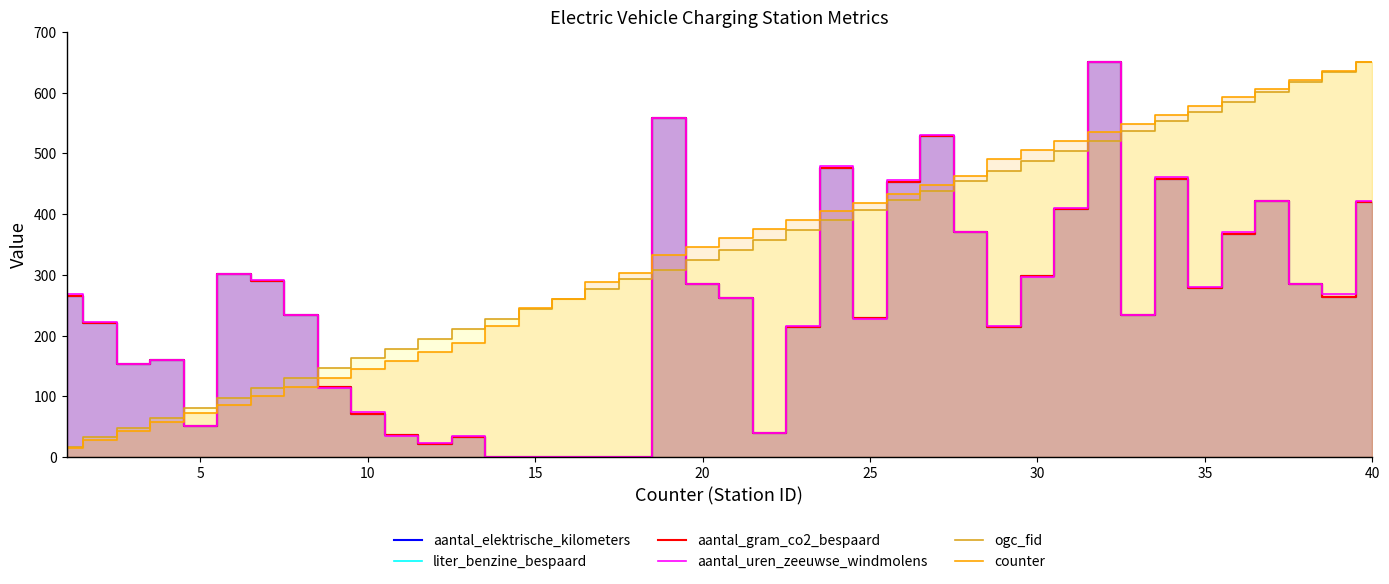

What is the sum of the liter_benzine_bespaard values at 13 and 38?

264.4